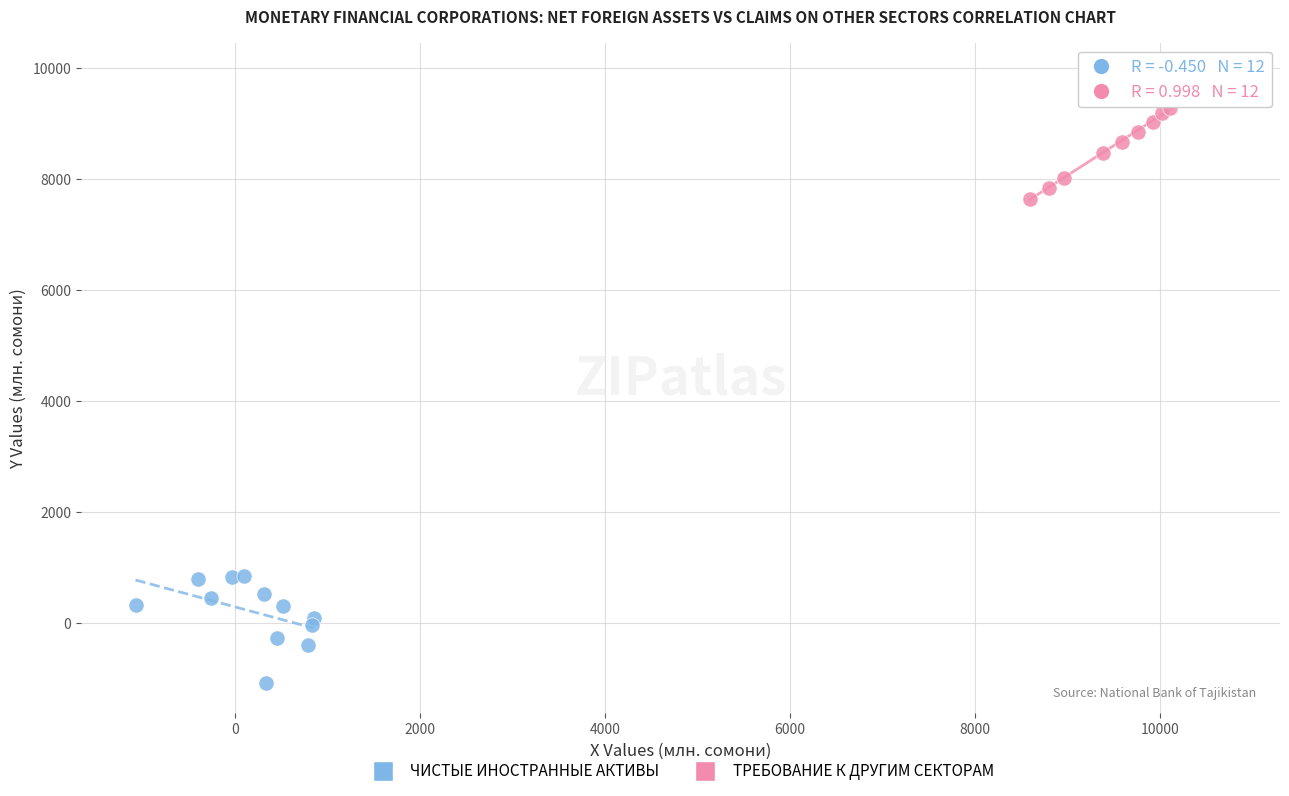

Which series reaches the maximum Y coordinate?

ТРЕБОВАНИЕ К ДРУГИМ СЕКТОРАМ